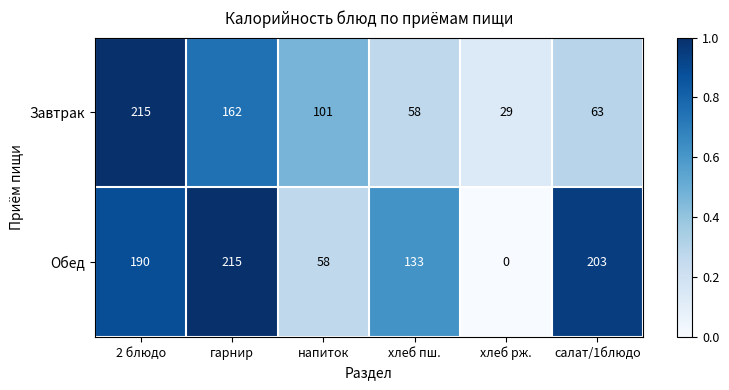

Reading left to right, extract all data points from this chart.

Завтрак: 2 блюдо=215	гарнир=162	напиток=101	хлеб пш.=58	хлеб рж.=29	салат/1блюдо=63
Обед: 2 блюдо=190	гарнир=215	напиток=58	хлеб пш.=133	хлеб рж.=0	салат/1блюдо=203